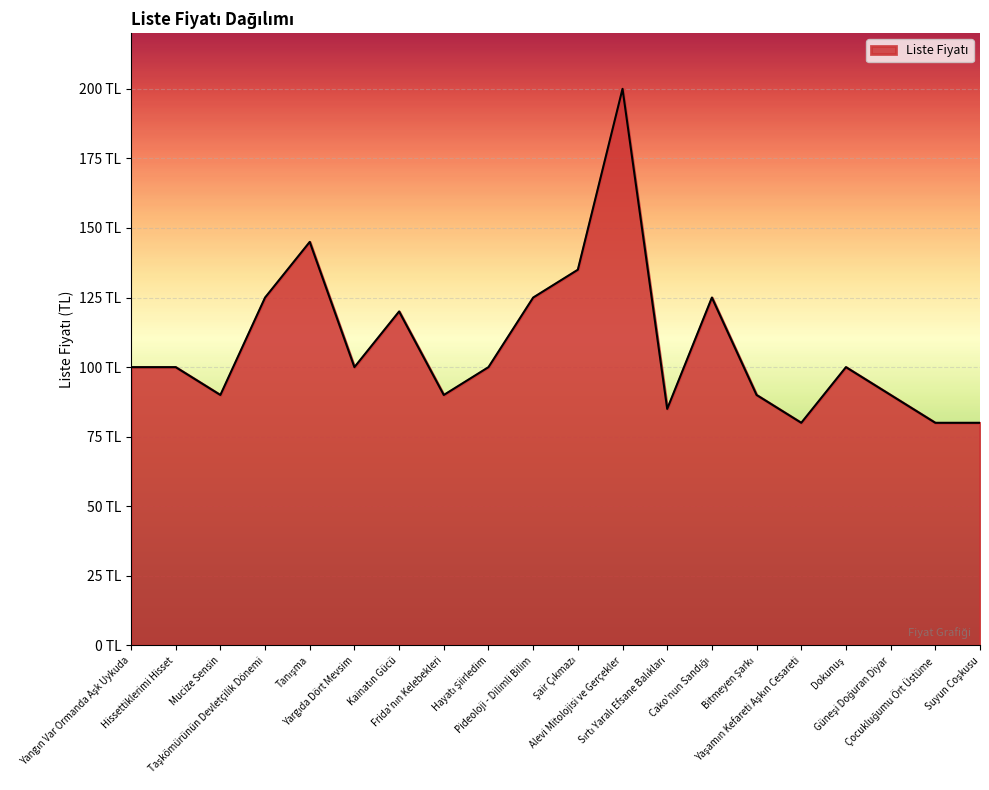

Is this an area chart (filled region under the line)?

Yes